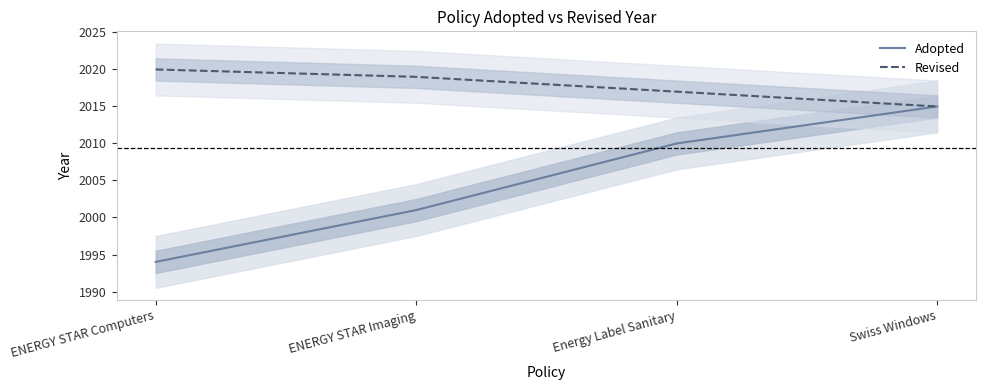

Which series has the largest range (max minus min)?

Adopted